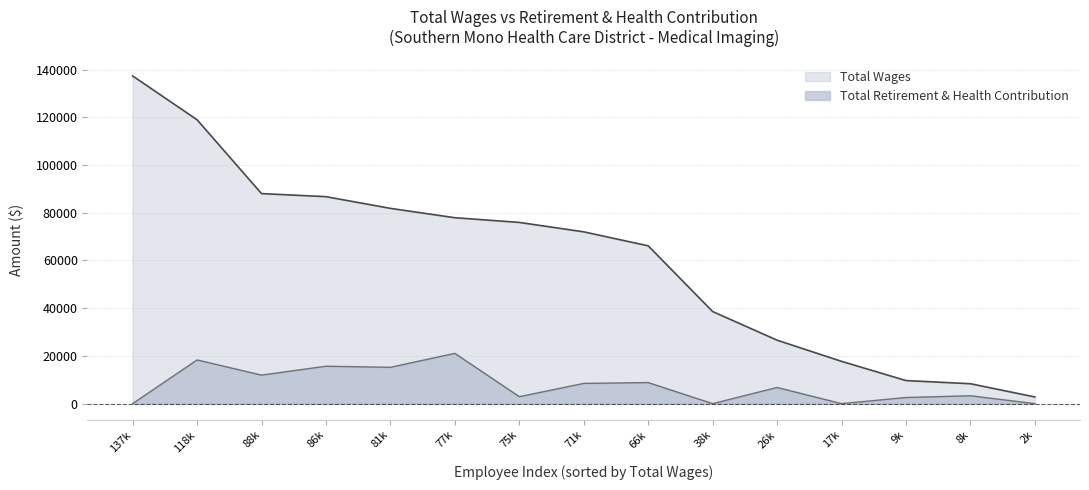

Which series has the largest range (max minus min)?

Total Wages